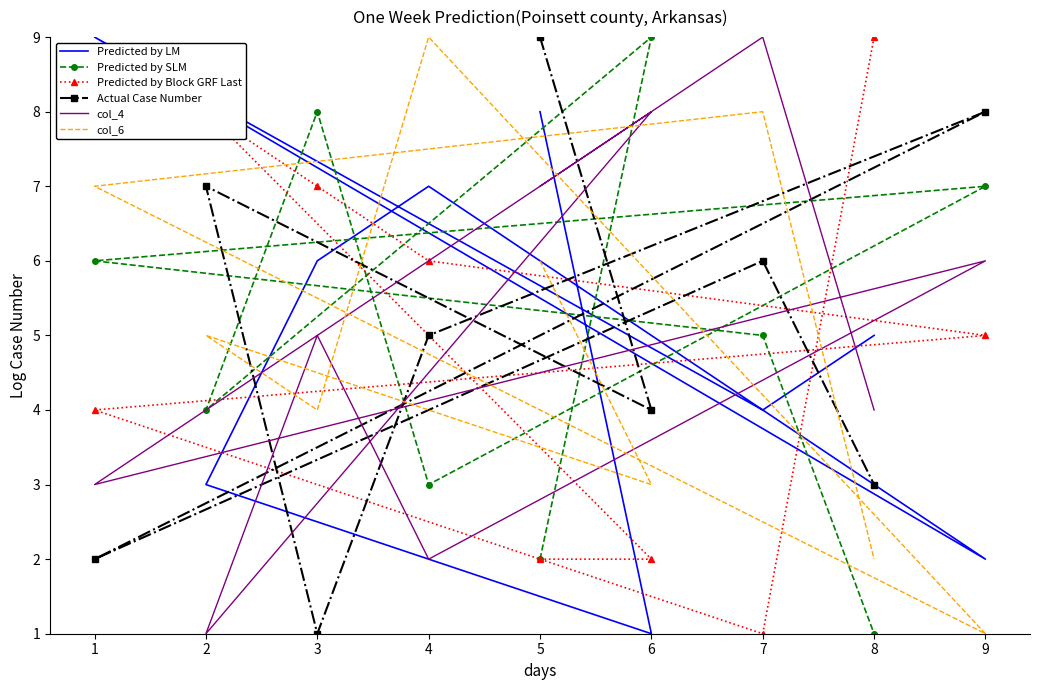

At which label is Actual Case Number closest to 5?

4